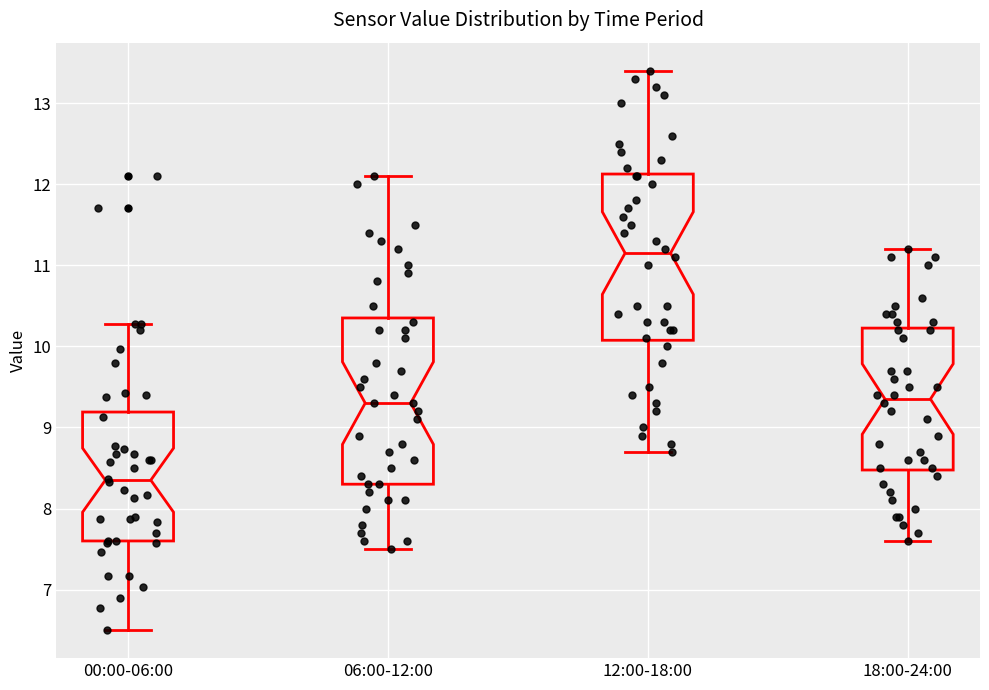

Where is the upper edge of the box for 12:00-18:00 on the y-axis? The values are not printed on the chart, so give them approximately, as read against the axis.

12.1